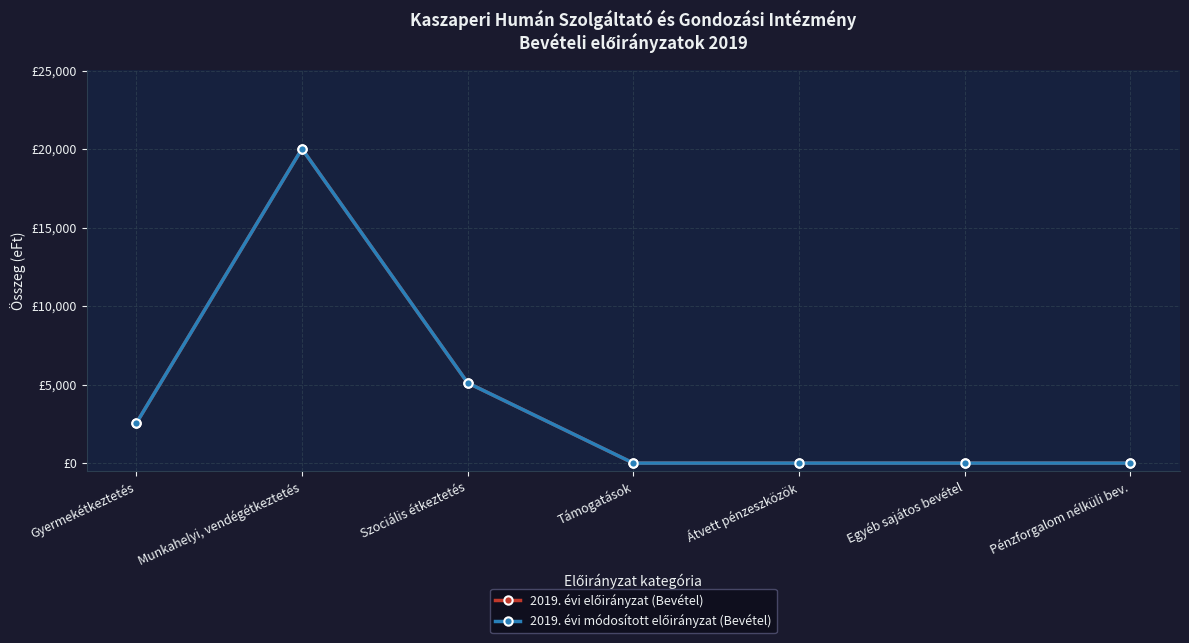

List the labels in order of 2019. évi módosított előirányzat (Bevétel) value, largest first.

Munkahelyi, vendégétkeztetés, Szociális étkeztetés, Gyermekétkeztetés, Támogatások, Átvett pénzeszközök, Egyéb sajátos bevétel, Pénzforgalom nélküli bev.